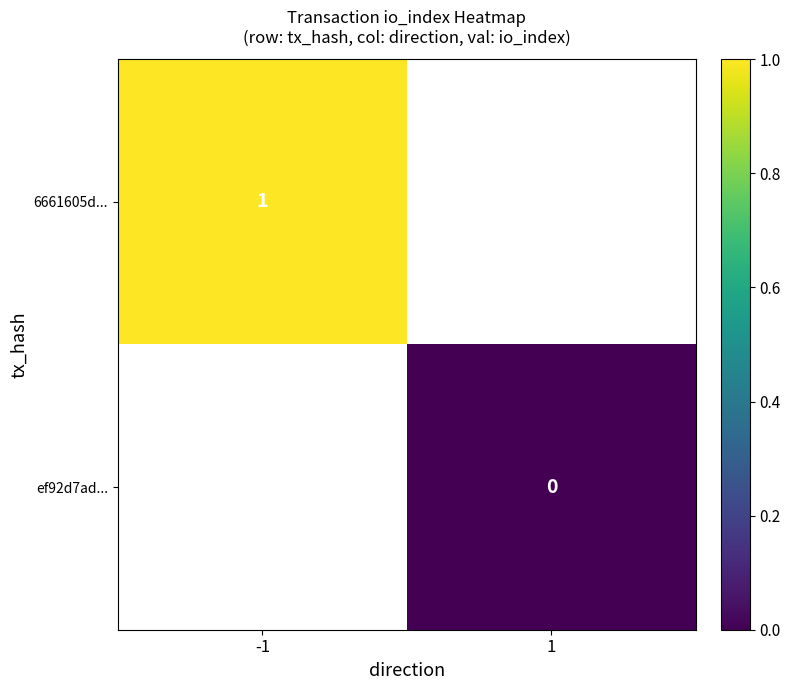

At 1, list the series in order from smallest to largest.

6661605d..., ef92d7ad...